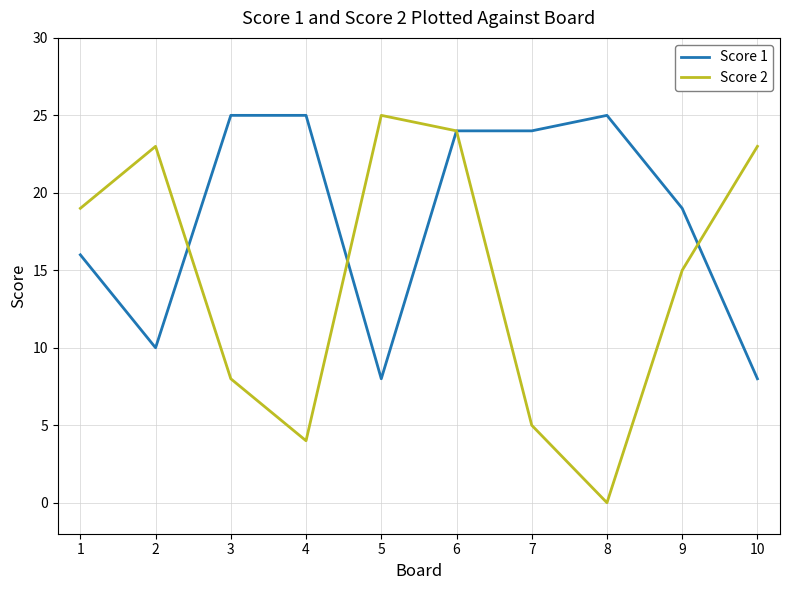

What is the difference between the maximum and minimum values in the Score 1 series?

17